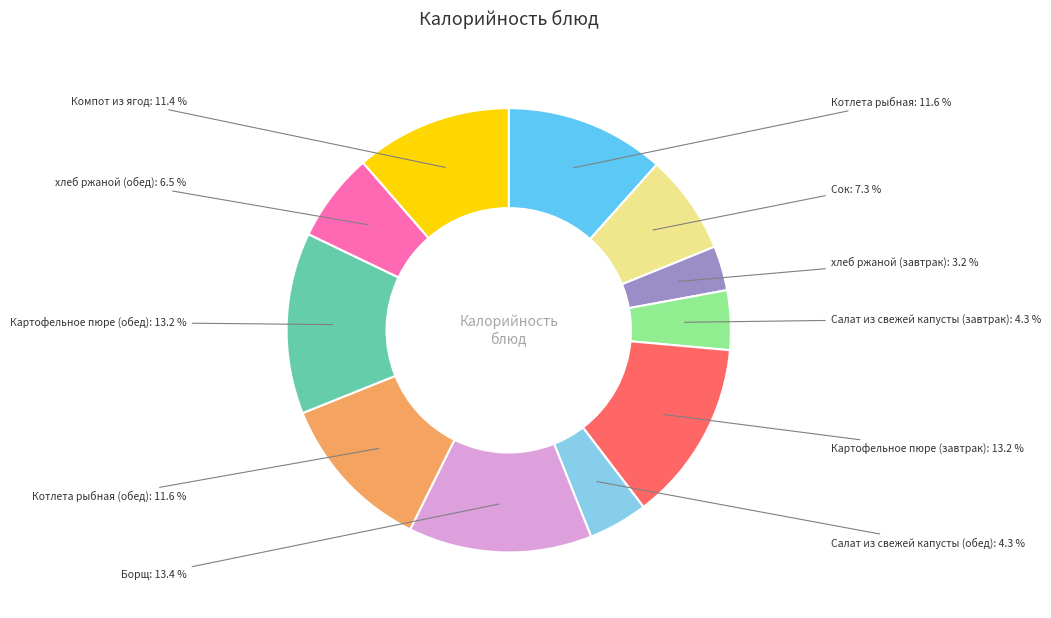

Is there any slice that represents more than half of the pie?

No